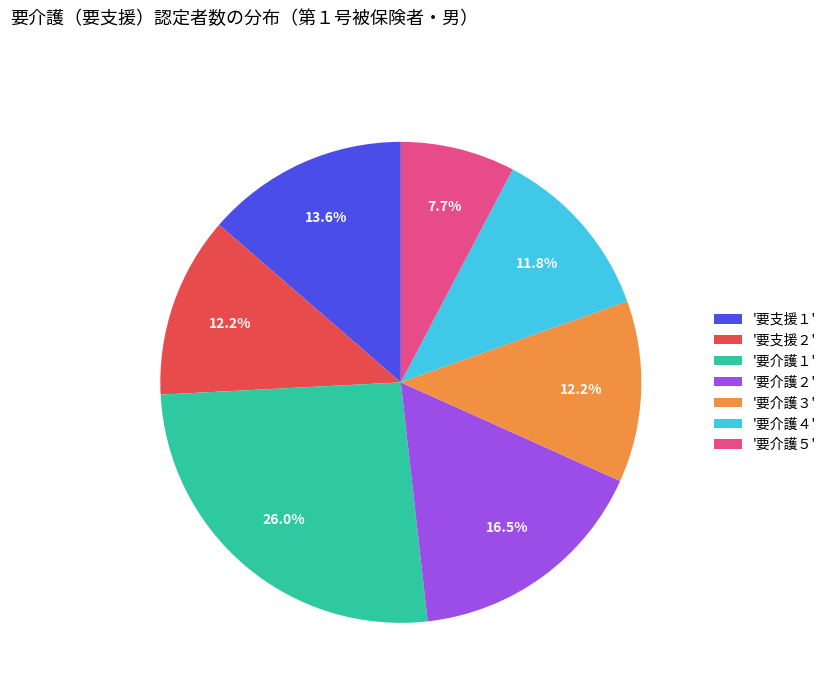

Combined, what portion of the pie is '要介護３' and '要介護５'?

19.9%